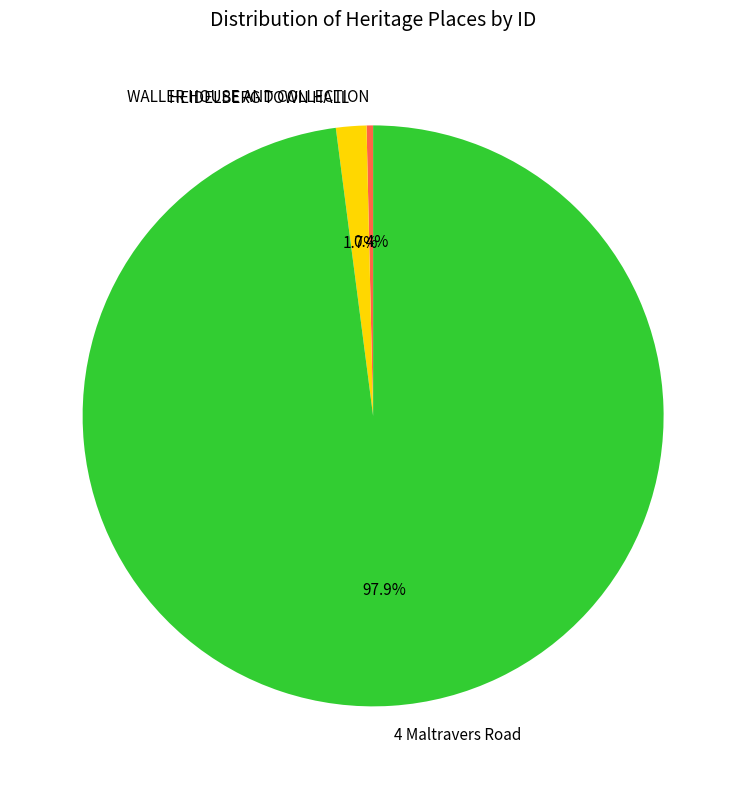

Between WALLER HOUSE AND COLLECTION and HEIDELBERG TOWN HALL, which is larger?

HEIDELBERG TOWN HALL